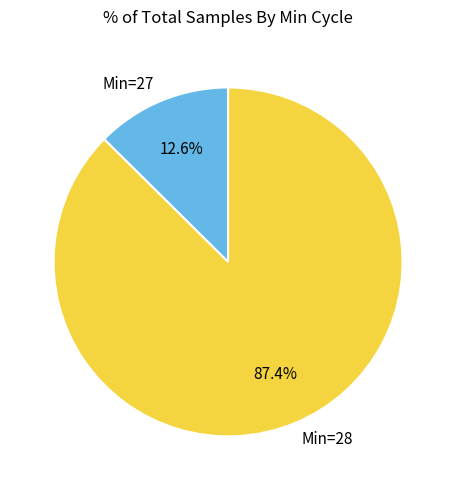

Combined, what portion of the pie is Min=28 and Min=27?

100.0%